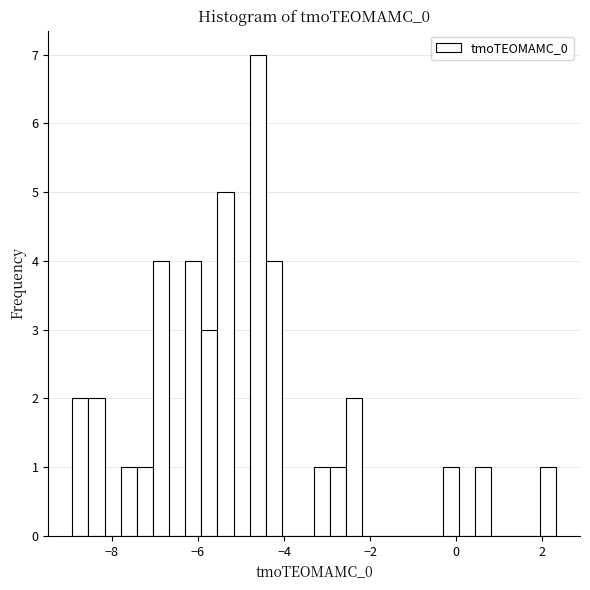

Around what value on the x-axis is the tallest bar? Give the approximate position of its centre, as read against the axis.

-4.6